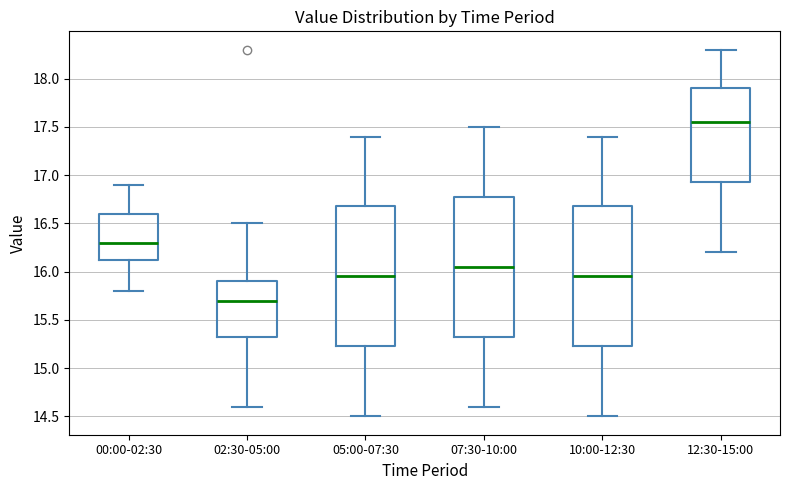

Reading left to right, read every box against the y-axis: the position of its median line, the range the box covers, and the ends of its whiskers. The values are not printed on the chart, so give them approximately, as read against the axis.

00:00-02:30: median 16.30, box 16.15 to 16.60, whiskers 15.80 to 16.90
02:30-05:00: median 15.70, box 15.35 to 15.90, whiskers 14.60 to 16.50
05:00-07:30: median 15.95, box 15.25 to 16.70, whiskers 14.50 to 17.40
07:30-10:00: median 16.05, box 15.35 to 16.80, whiskers 14.60 to 17.50
10:00-12:30: median 15.95, box 15.25 to 16.70, whiskers 14.50 to 17.40
12:30-15:00: median 17.55, box 16.95 to 17.90, whiskers 16.20 to 18.30